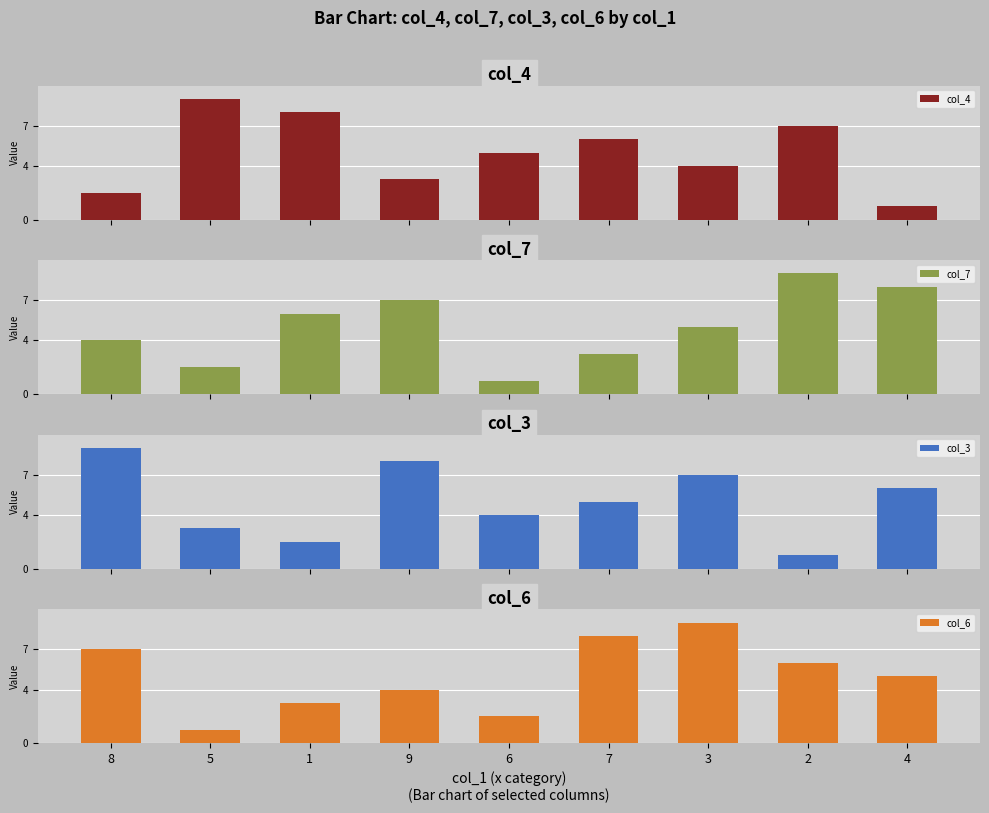

What is the difference between the highest and lowest values at 9?

5